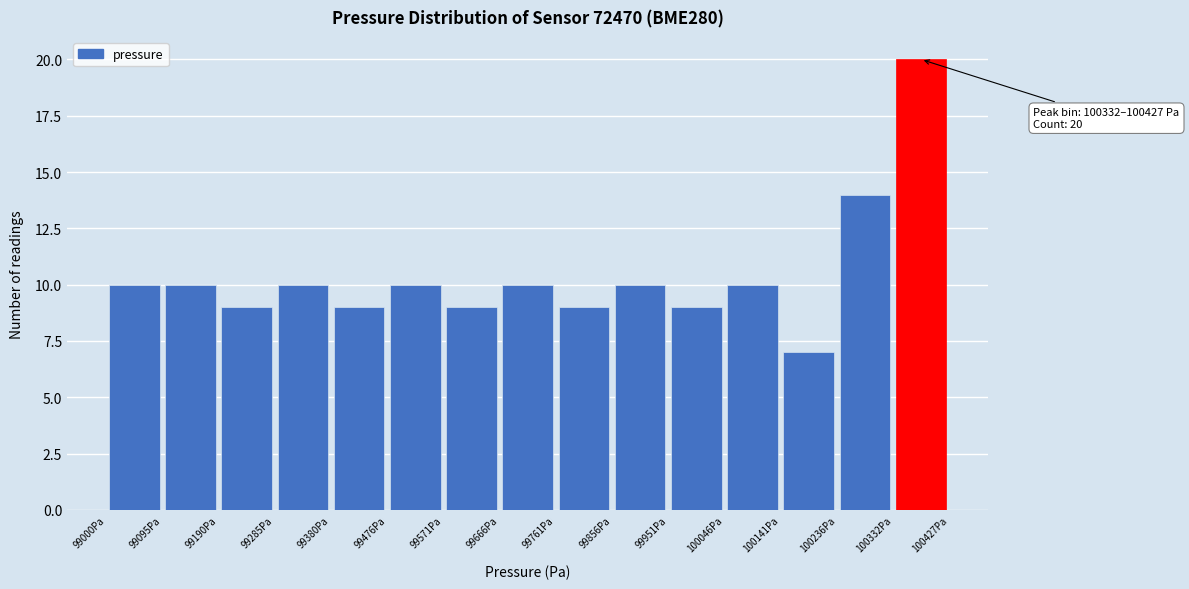

Which range on the x-axis has the tallest bar?

100330 to 100430